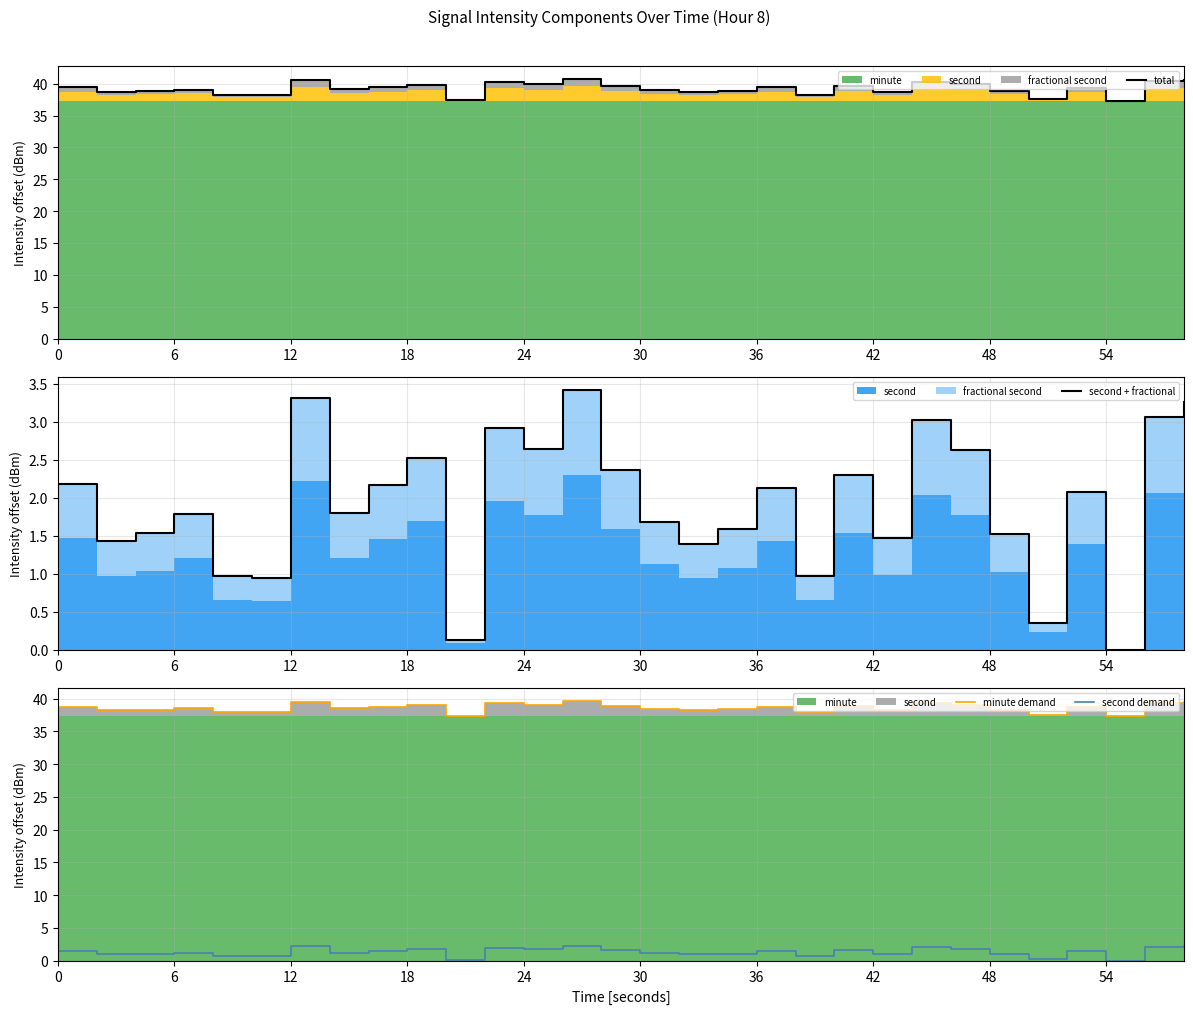

The second demand series shows 1.2 at 6. True or false?

True